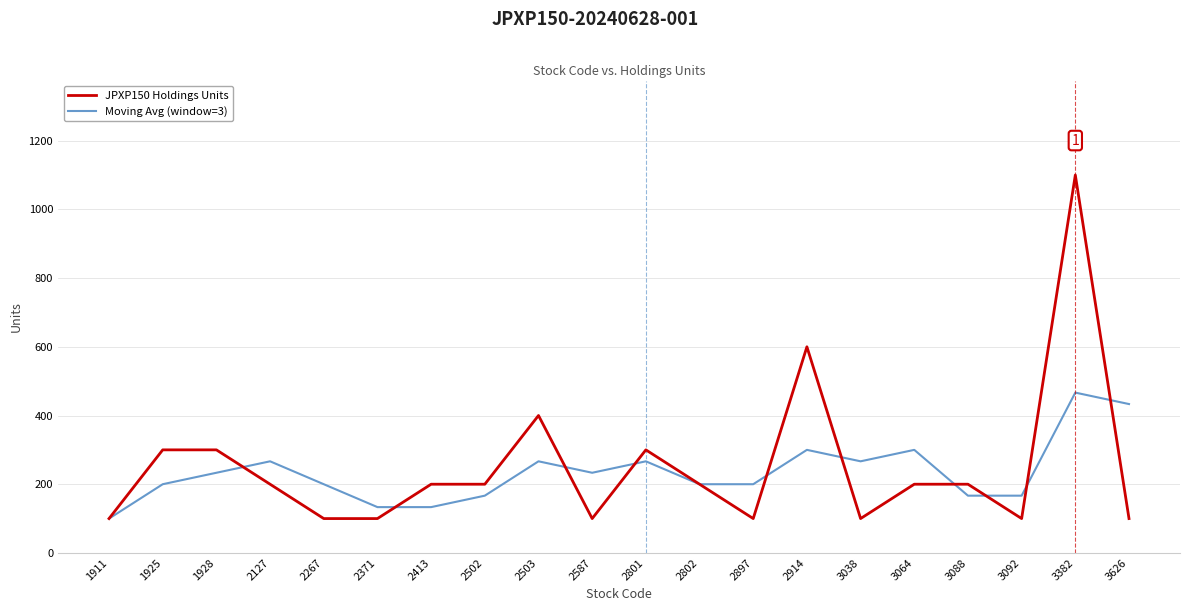

Reading left to right, transcribe all the data shown in this chart.

JPXP150 Holdings Units: 100.0	300.0	300.0	200.0	100.0	100.0	200.0	200.0	400.0	100.0	300.0	200.0	100.0	600.0	100.0	200.0	200.0	100.0	1100.0	100.0
Moving Avg (window=3): 100.0	200.0	233.3	266.7	200.0	133.3	133.3	166.7	266.7	233.3	266.7	200.0	200.0	300.0	266.7	300.0	166.7	166.7	466.7	433.3